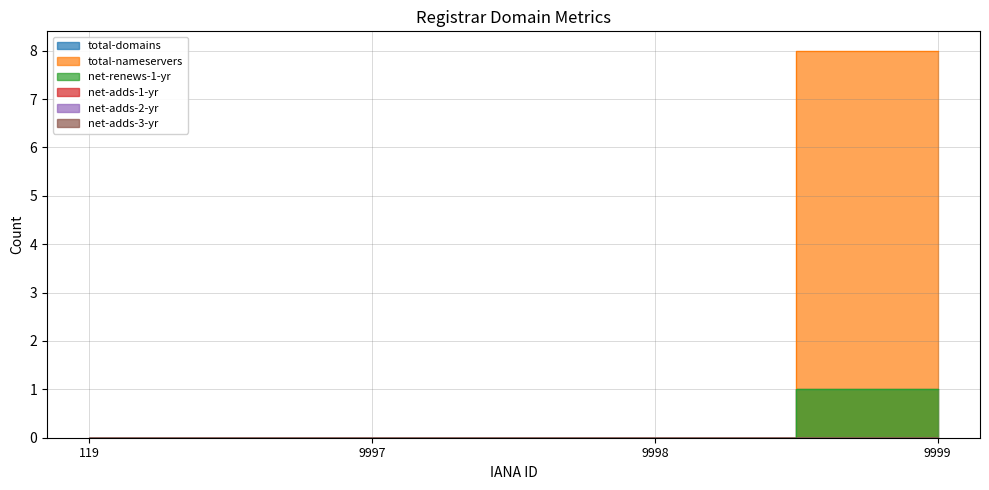

What is the highest value of the total-nameservers series?

8